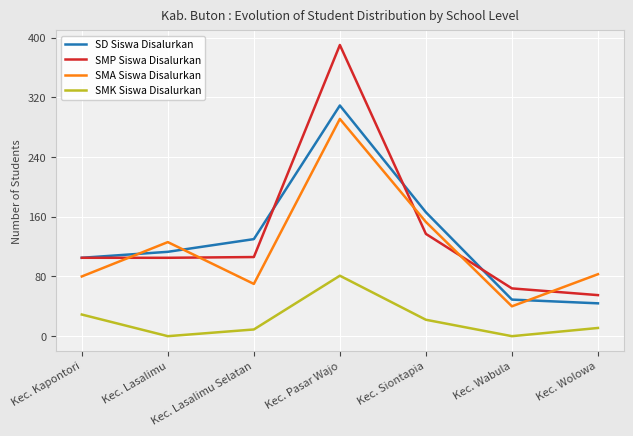

Which series has the widest spread of values?

SMP Siswa Disalurkan